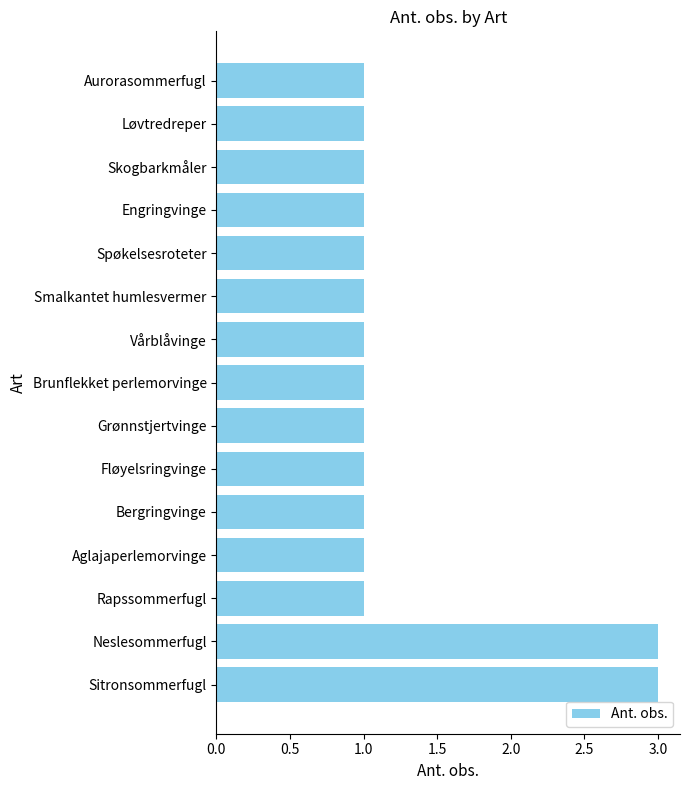

How many data points does each series have?

15